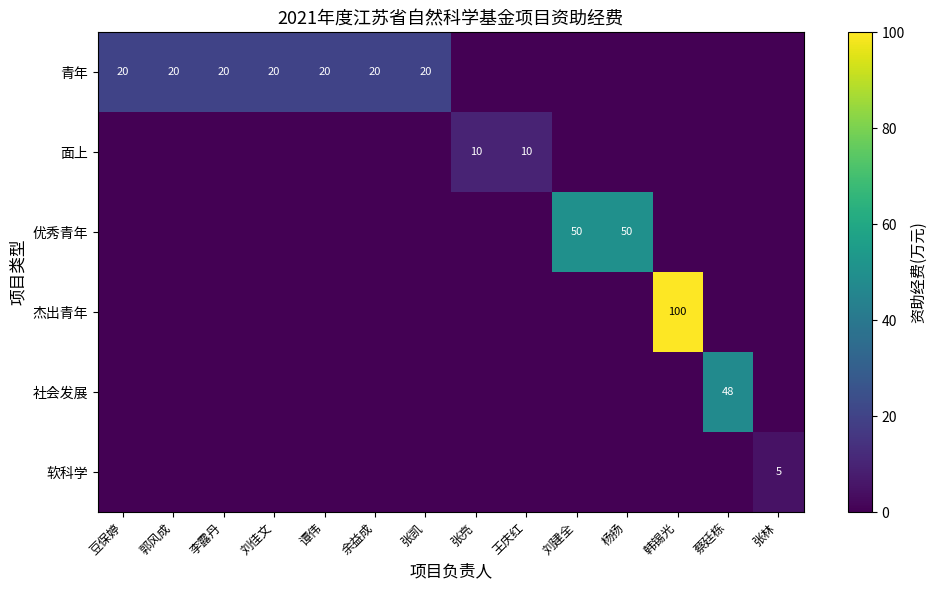

True or false: 社会发展 has a value of 20 at 蔡廷栋.

False